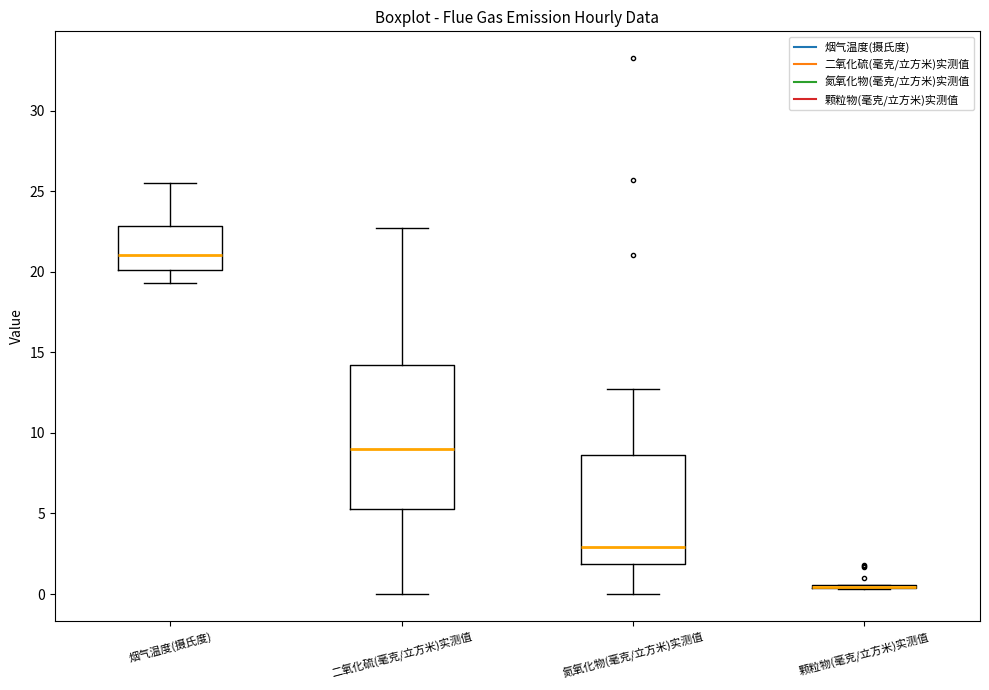

Comparing the boxes themselves (not the whiskers), which one is the tallest?

二氧化硫(毫克/立方米)实测值